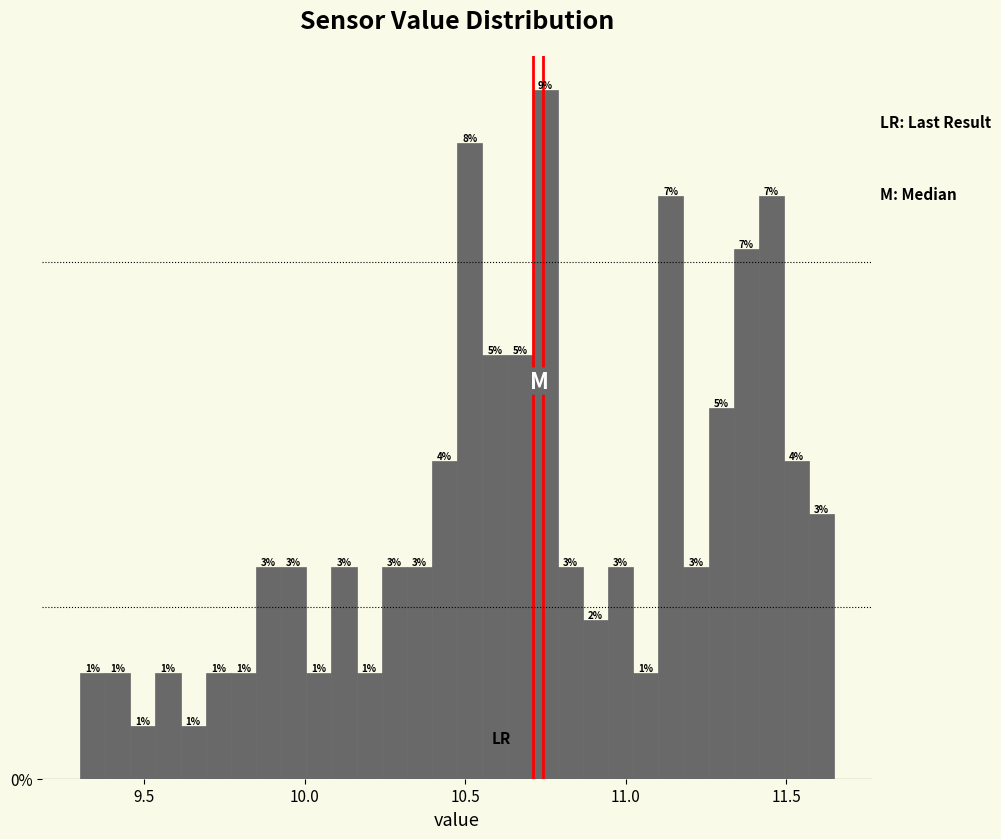

Read against the x-axis, roughly where is the centre of the tallest bar?

10.75